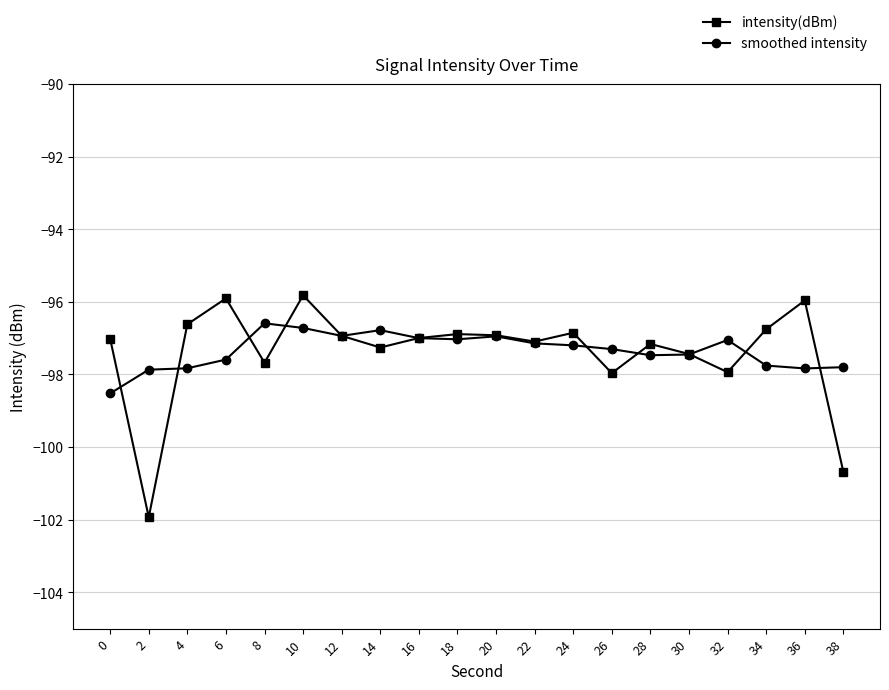

Count the number of categories in the chart.

20